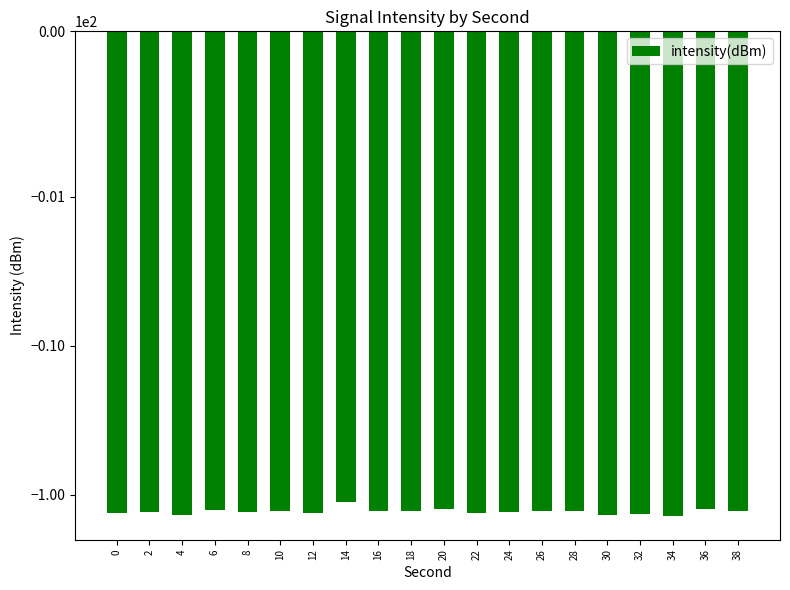

How many values are below -129?

13